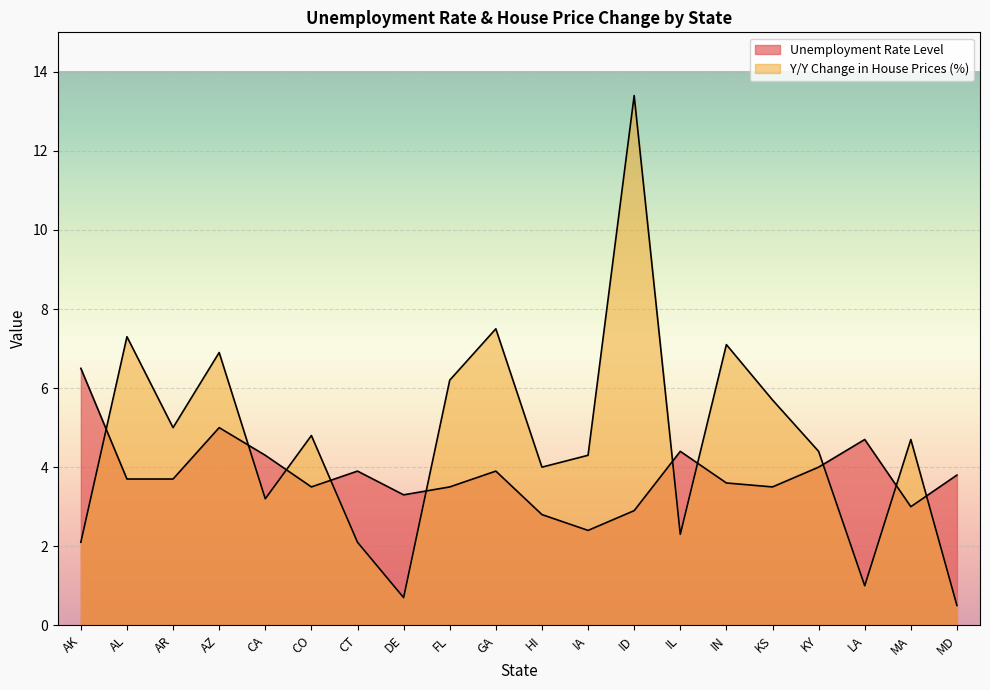

At which label does Unemployment Rate Level first exceed 3?

AK